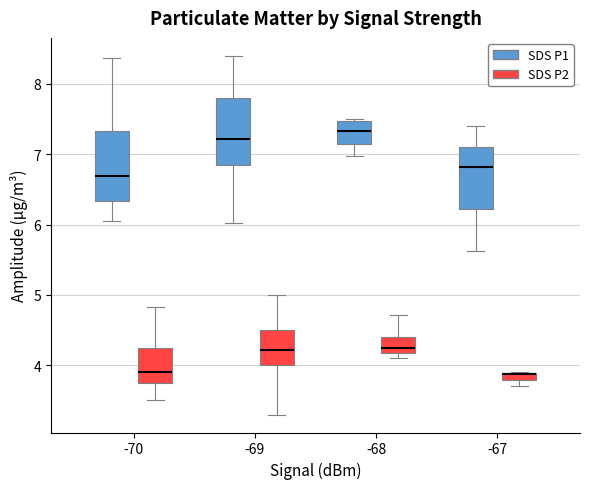

Where is the lower edge of the box for -67 (SDS P2) on the y-axis? The values are not printed on the chart, so give them approximately, as read against the axis.

3.8